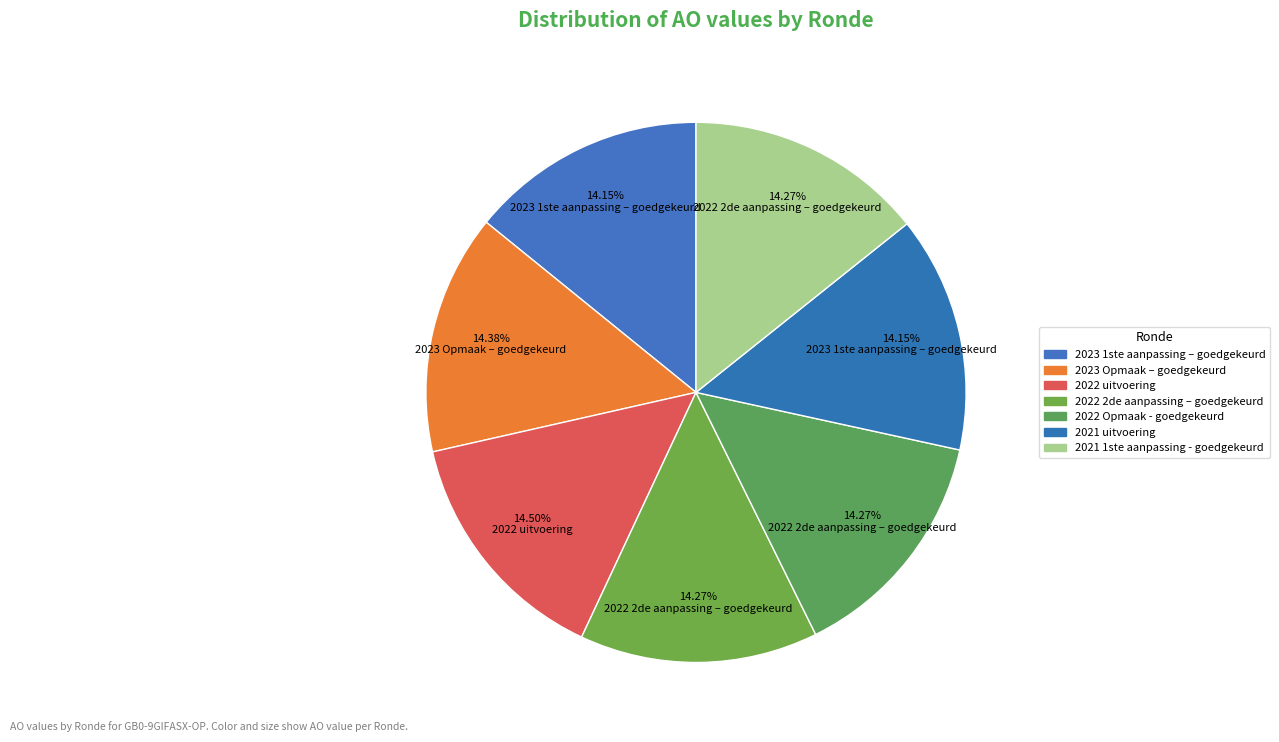

Is it true that 2023 Opmaak – goedgekeurd is 9% of the pie?

False